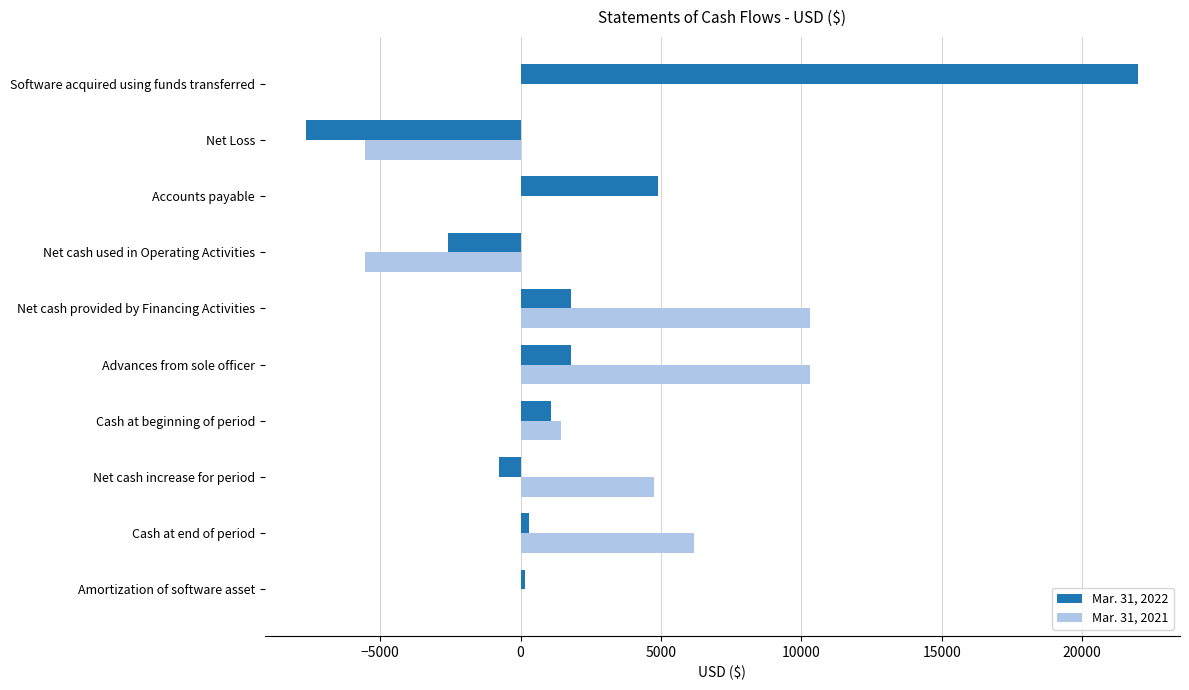

True or false: Mar. 31, 2022 has a value of 1800 at Net cash provided by Financing Activities.

True